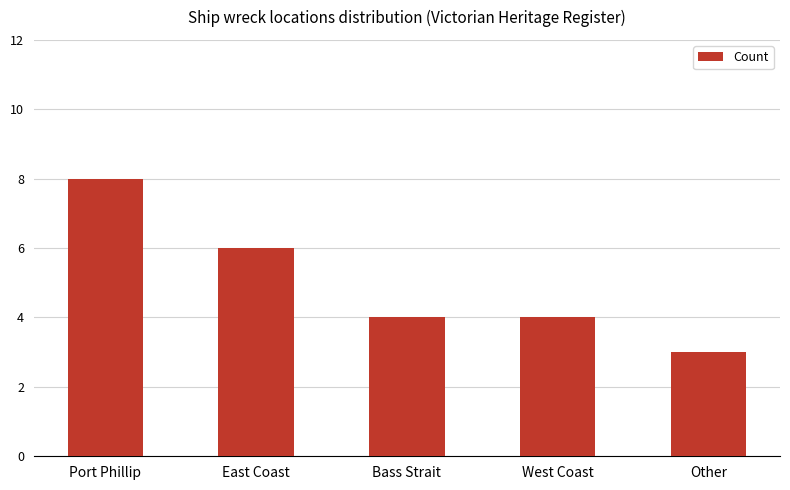

How many data points does each series have?

5